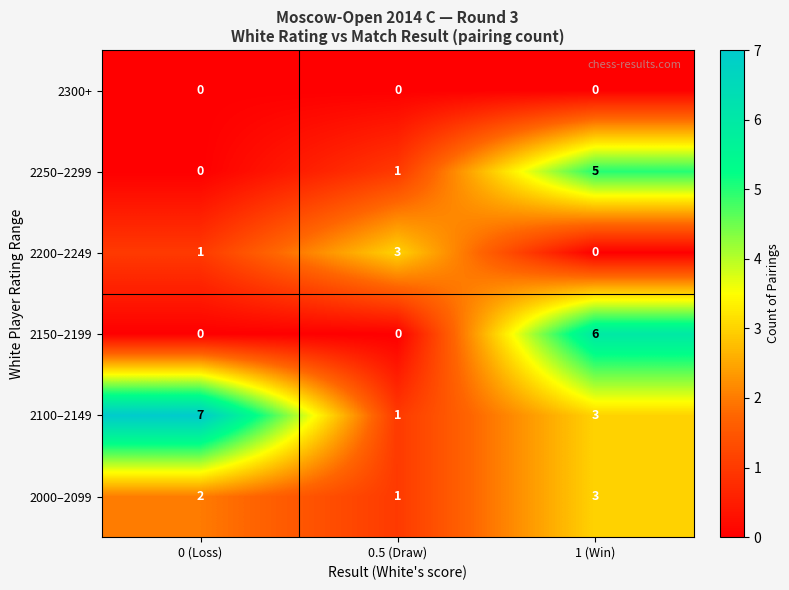

Where is 2250–2299 nearest to the value 2?

0.5 (Draw)